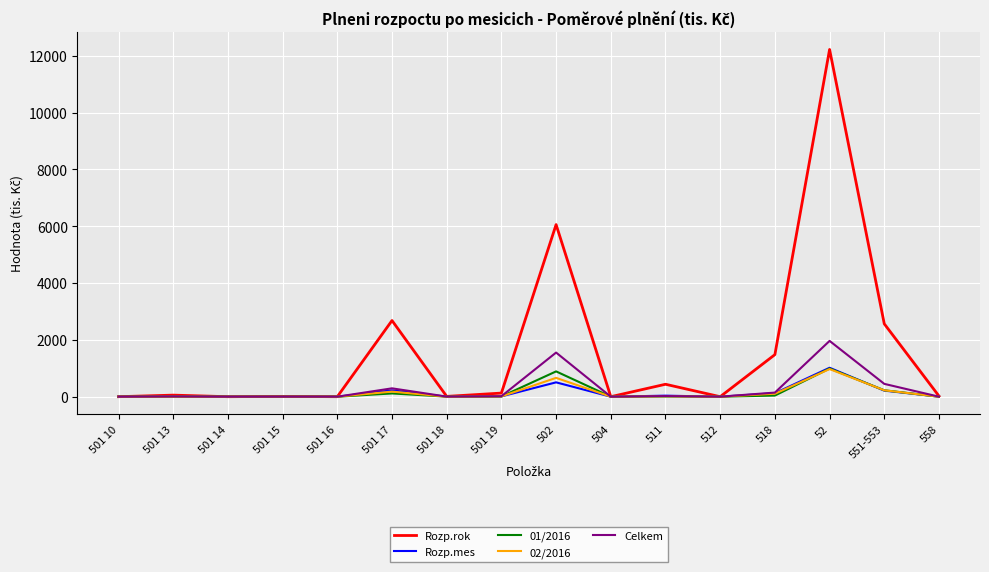

Which series has the largest total across all categories?

Rozp.rok